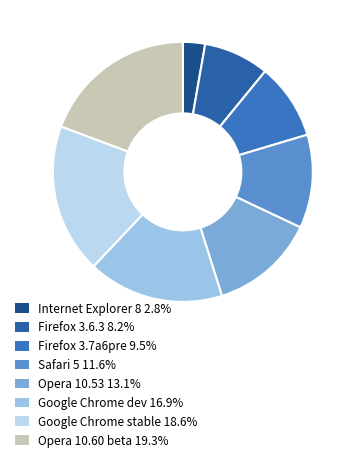

Is there a majority slice in this chart?

No